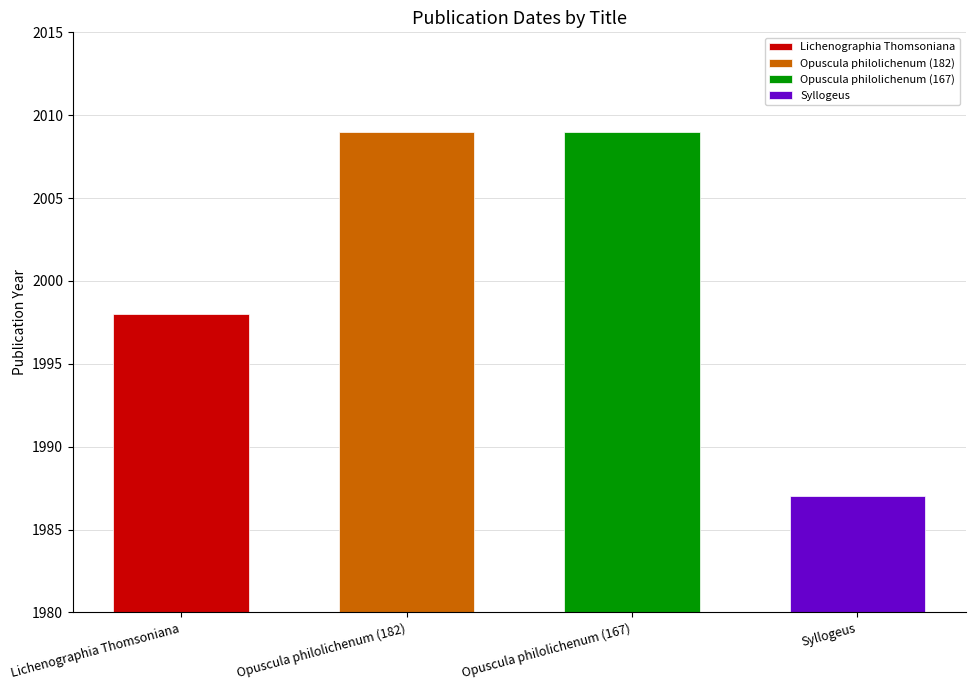

What is the change in value from Lichenographia Thomsoniana to Opuscula philolichenum (167)?

+11